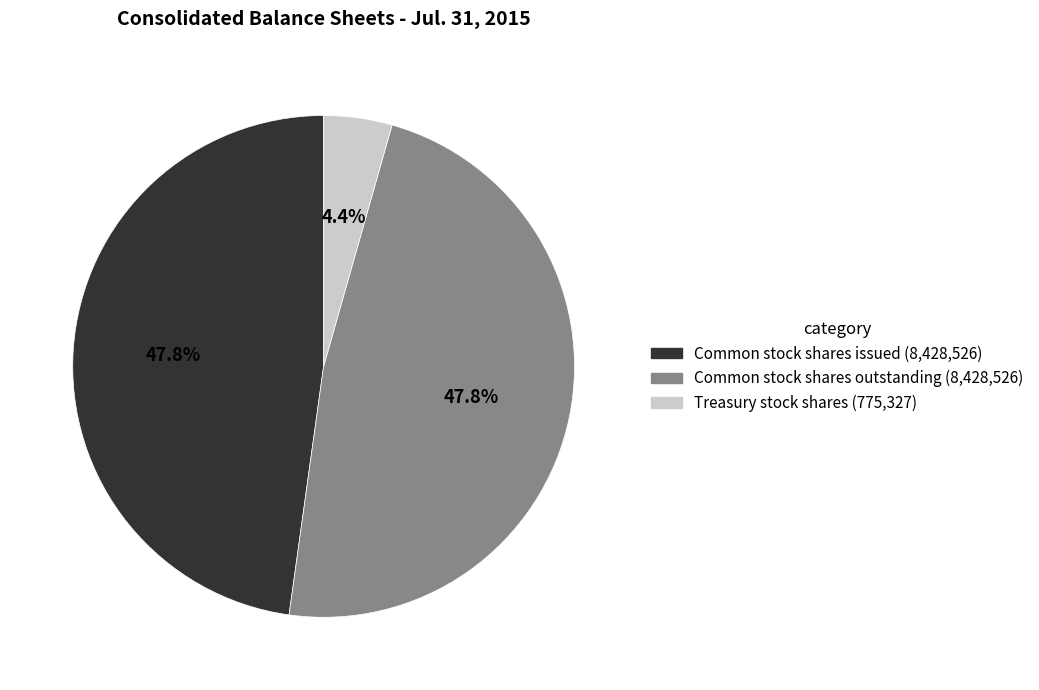

Count the number of slices in the pie.

3